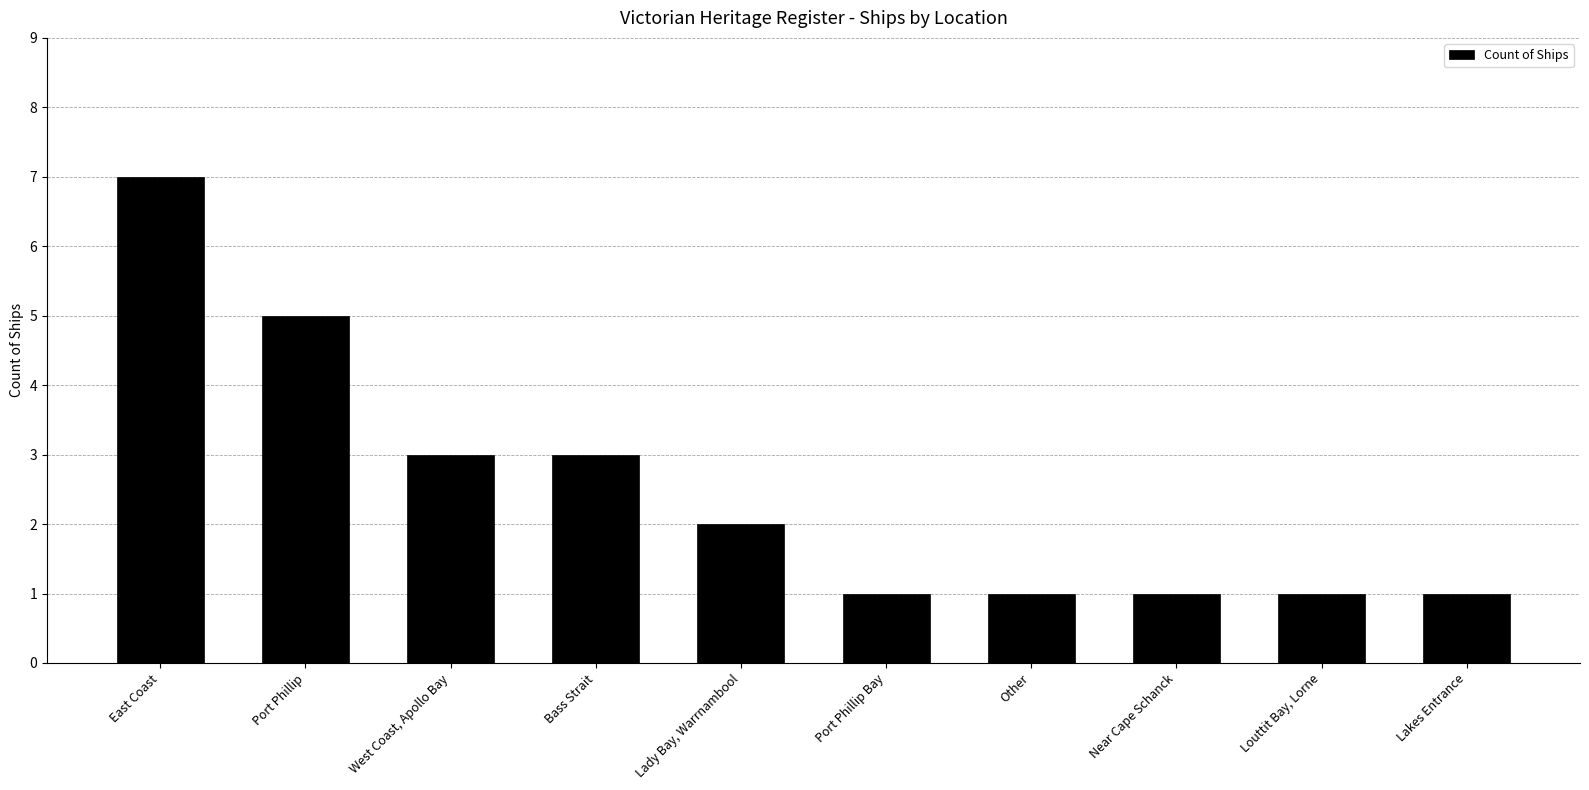

What is the maximum value shown in the chart?

7